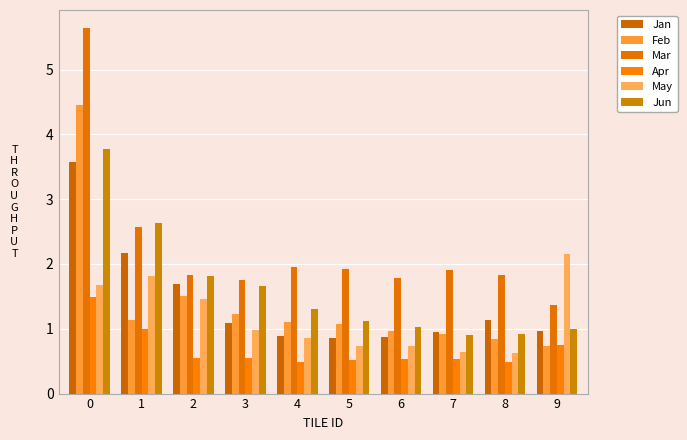

Is the value of Jun at 2 greater than the value of Apr at 0?

Yes